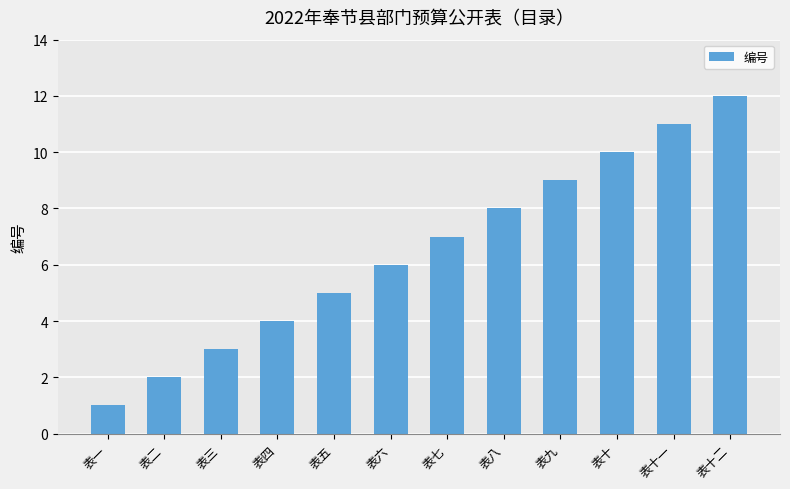

How many distinct data groups are displayed?

1